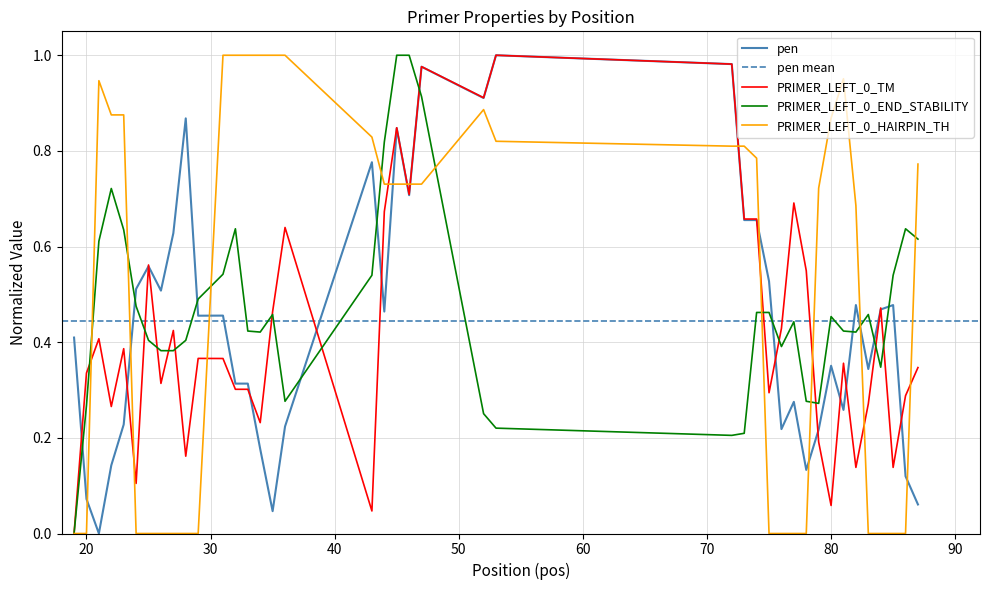

Where do PRIMER_LEFT_0_HAIRPIN_TH and pen first cross each other?

20 and 21